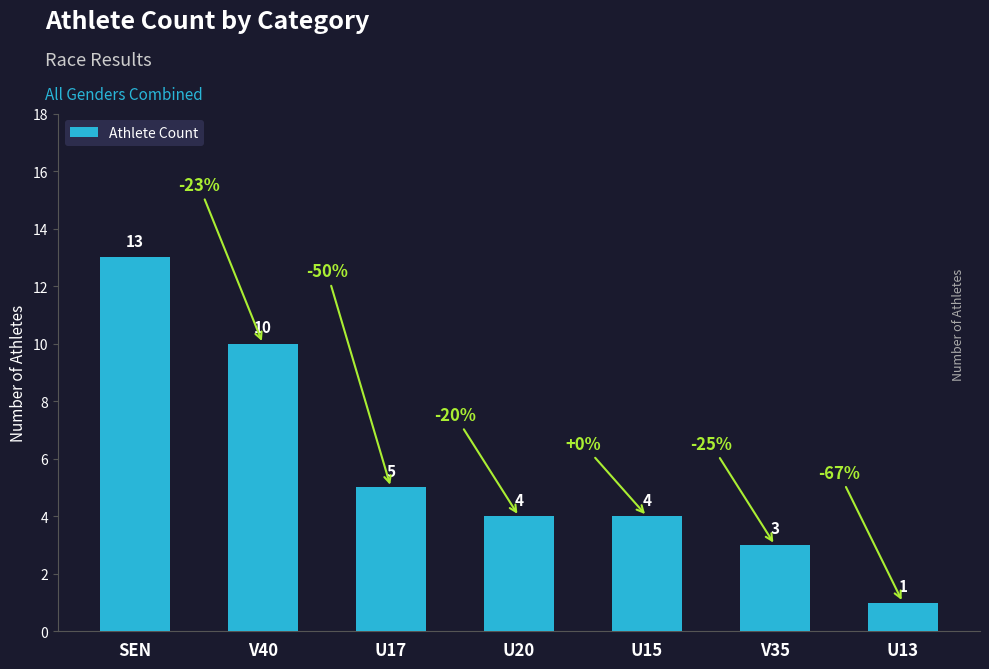

Where is the data nearest to the value 7?

U17